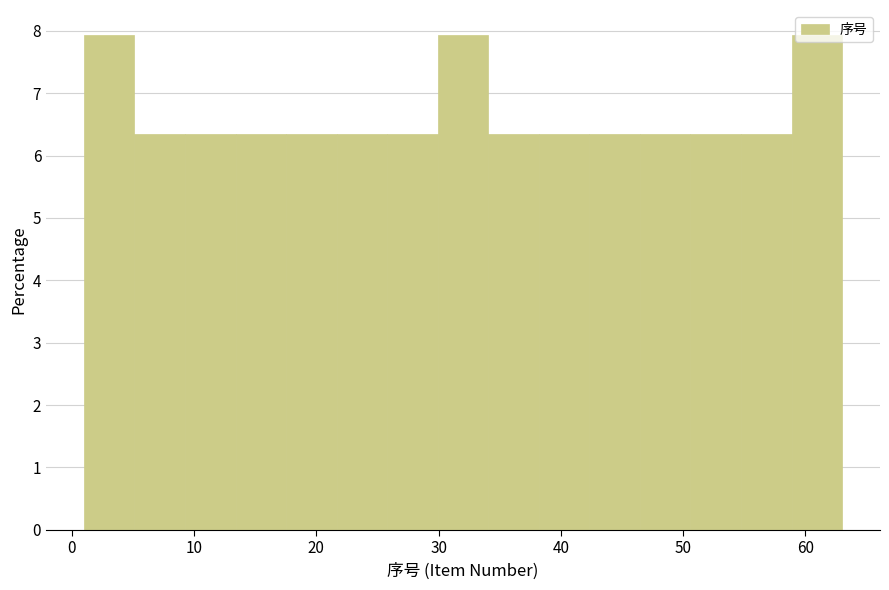

Reading left to right, transcribe this chart: for each bar, give the range it covers on the x-axis and its height. Neither the bar edges nor the heights are printed on the chart, so give them approximately, as read against the axes.

1 to 5: 7.9
5 to 9: 6.3
9 to 13: 6.3
13 to 18: 6.3
18 to 22: 6.3
22 to 26: 6.3
26 to 30: 6.3
30 to 34: 7.9
34 to 38: 6.3
38 to 42: 6.3
42 to 46: 6.3
46 to 51: 6.3
51 to 55: 6.3
55 to 59: 6.3
59 to 63: 7.9